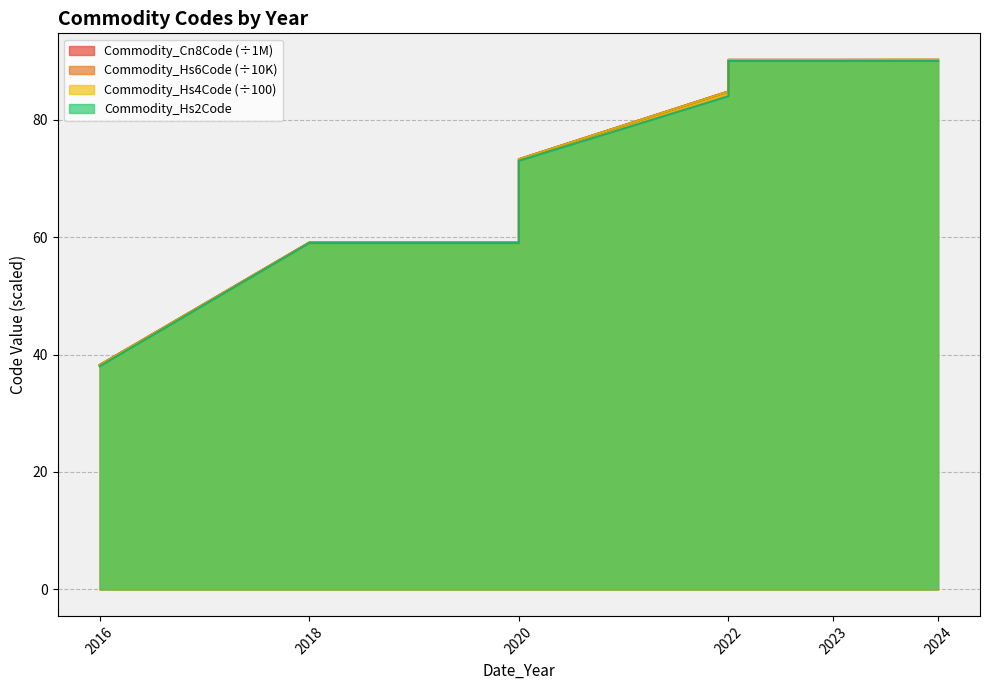

What are all the series names shown in the legend?

Commodity_Hs6Code, Commodity_Hs4Code, Commodity_Cn8Code, Commodity_Hs2Code